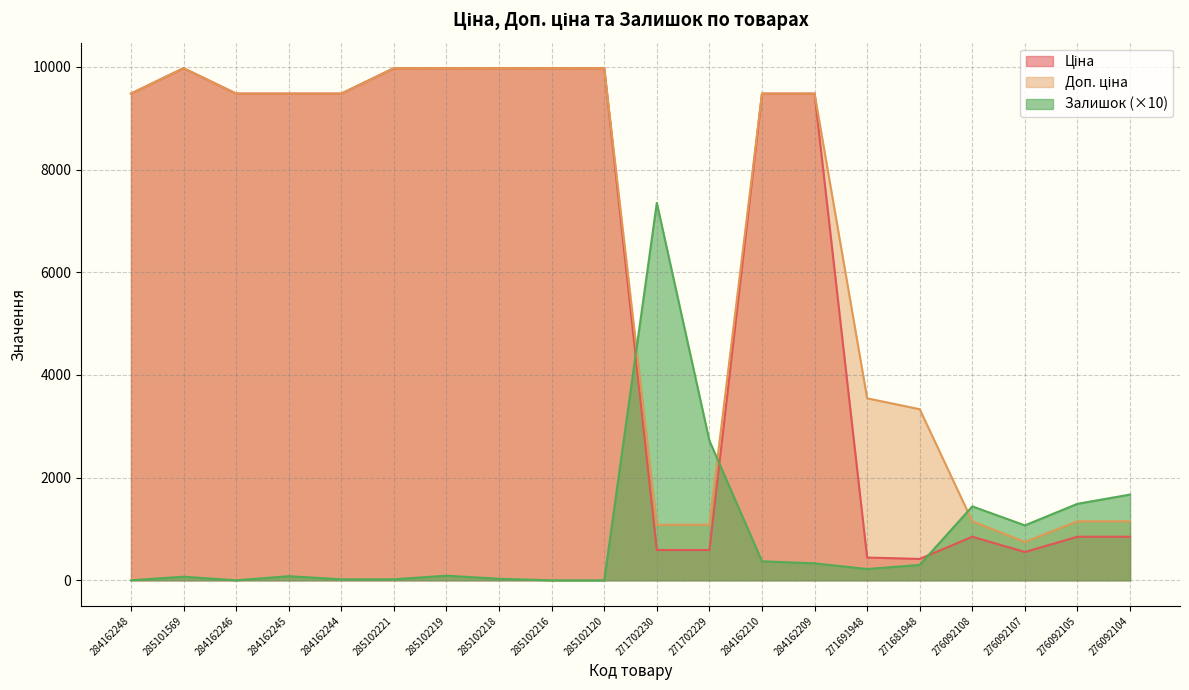

At how many categories does at least one series exceed 2490?

16